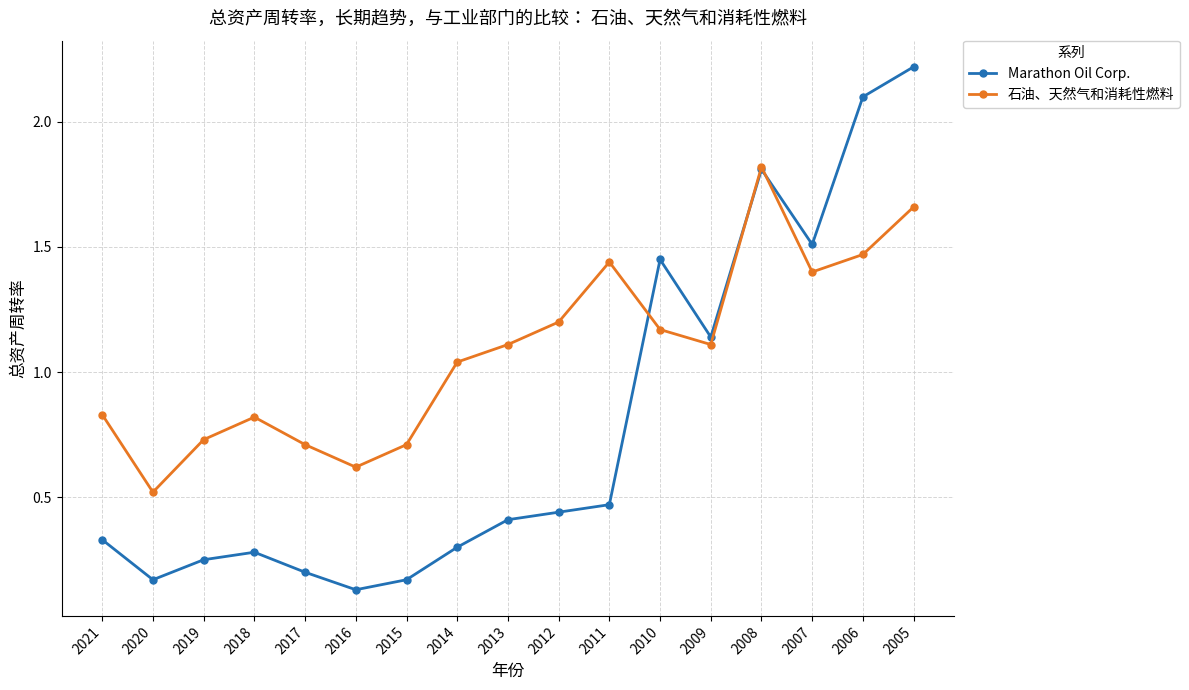

Where is Marathon Oil Corp. nearest to the value 1?

2009